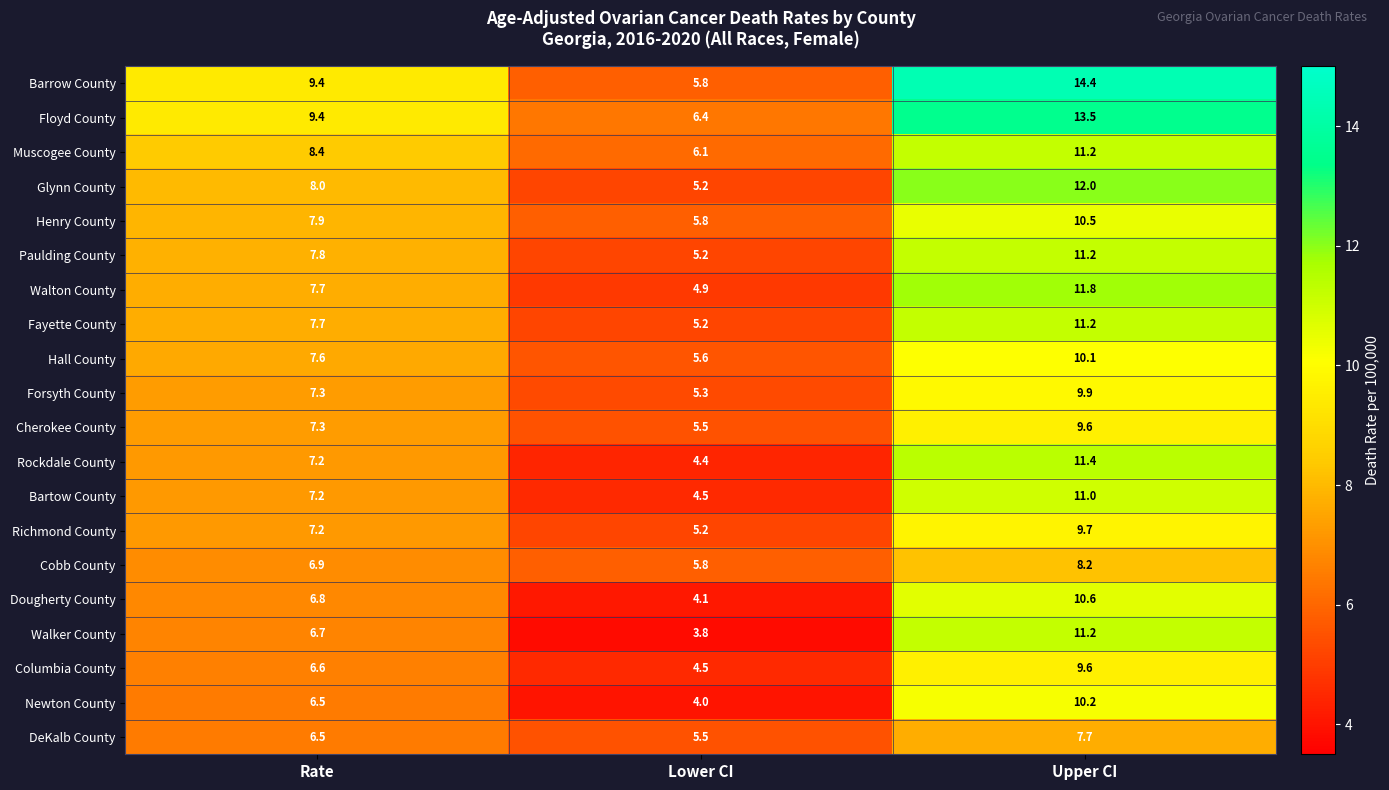

What is the highest value of the Henry County series?

10.5